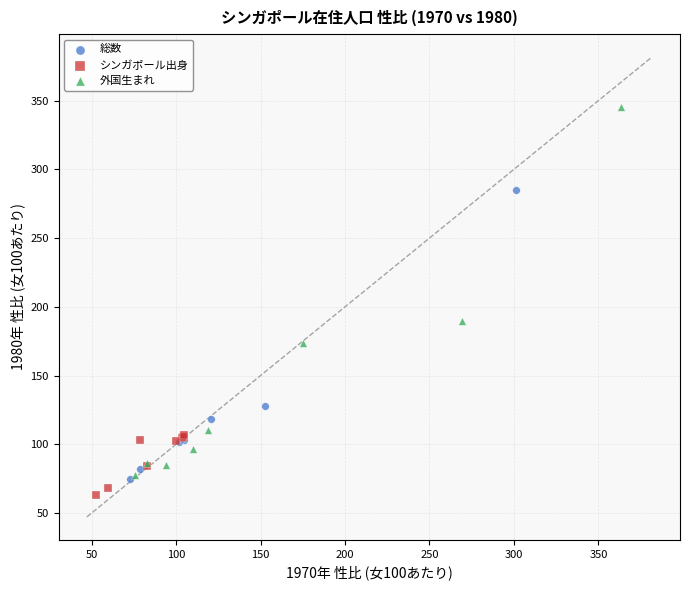

Which series has the widest spread of Y values?

外国生まれ